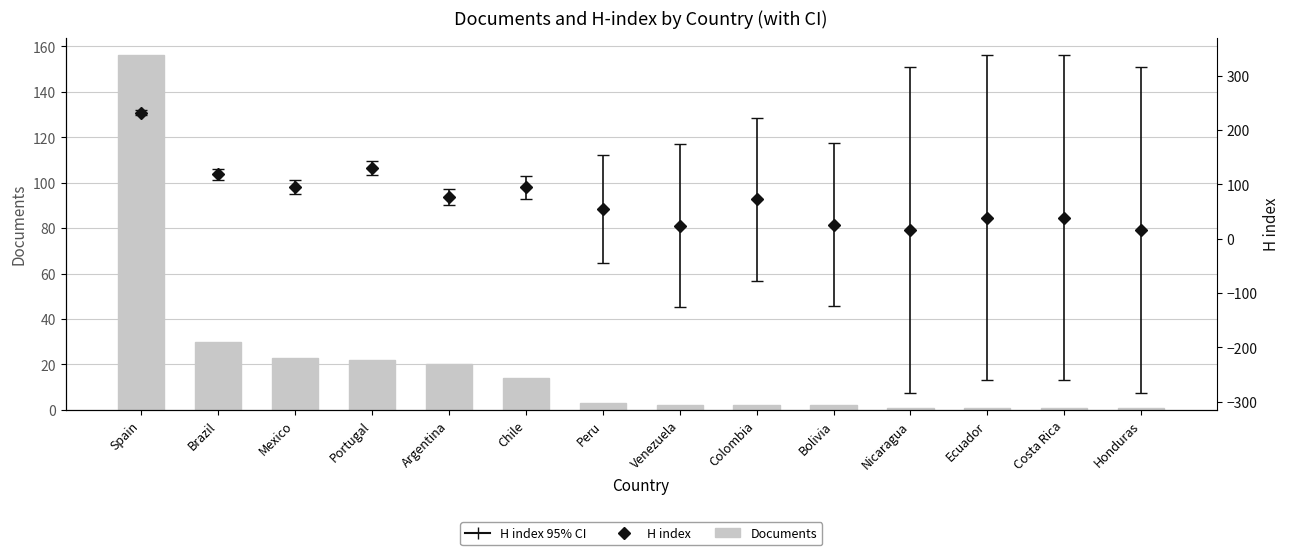

What is the sum of the values at Honduras and Nicaragua?

2